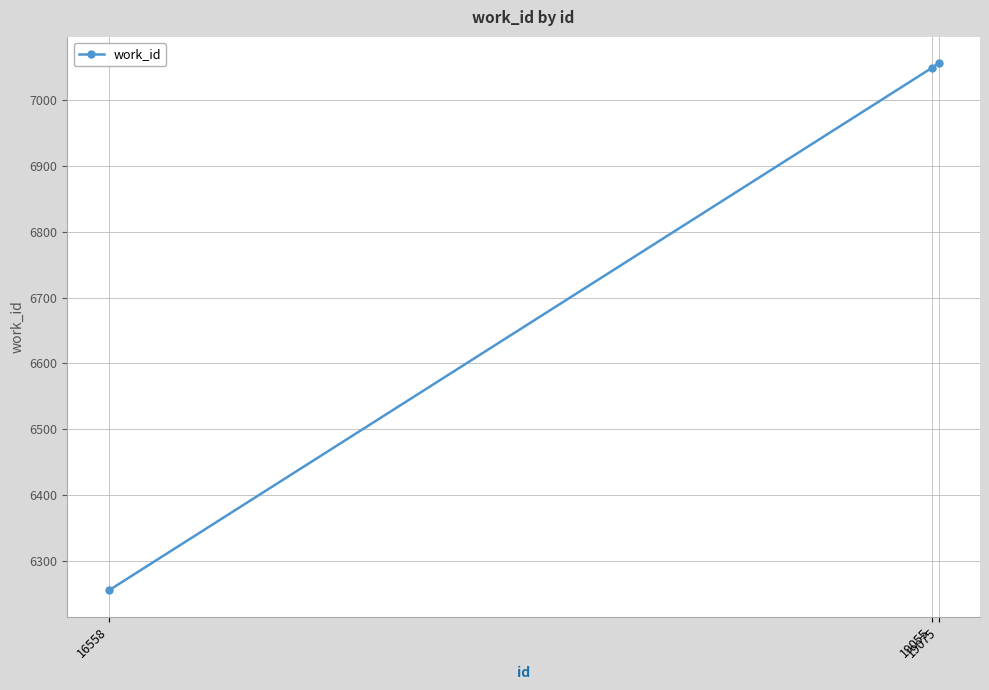

The chart shows a value of 6255 at 16558. True or false?

True